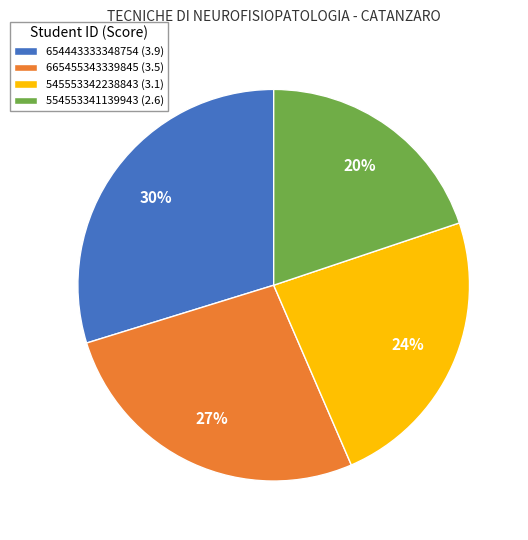

Which slice is the smallest?

554553341139943